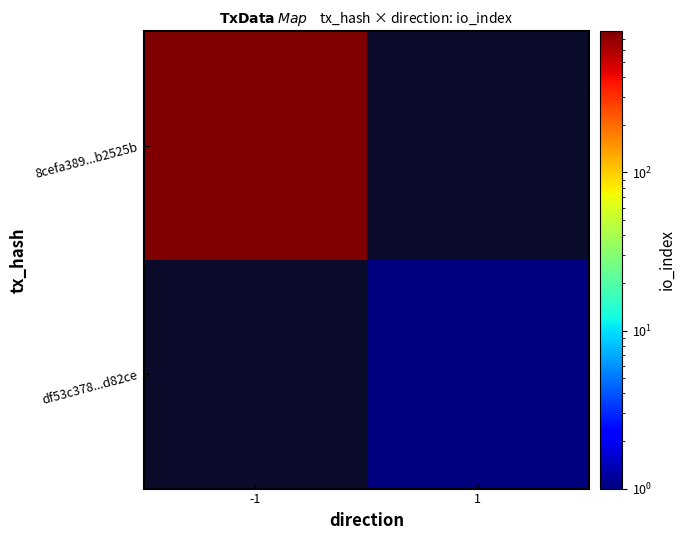

What is the greatest value displayed?

782.0